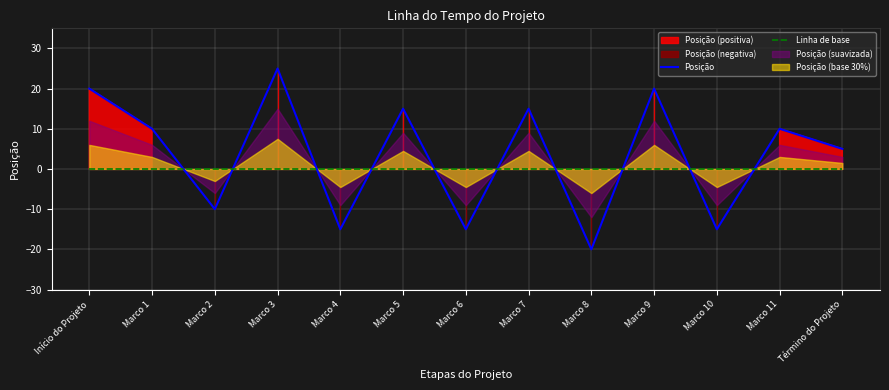

Which has a higher value, Marco 6 or Marco 2?

Marco 2